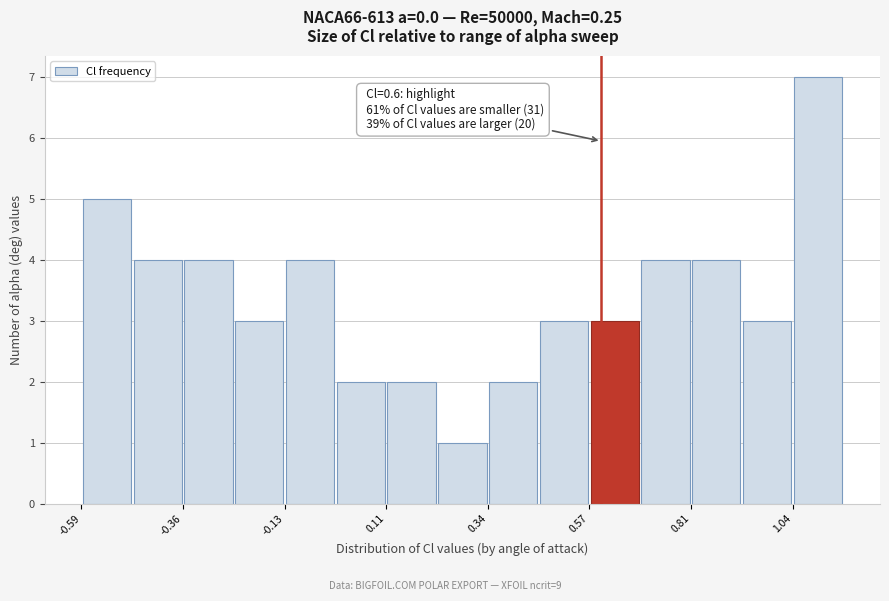

Read against the x-axis, roughly where is the centre of the tallest bar?

1.10